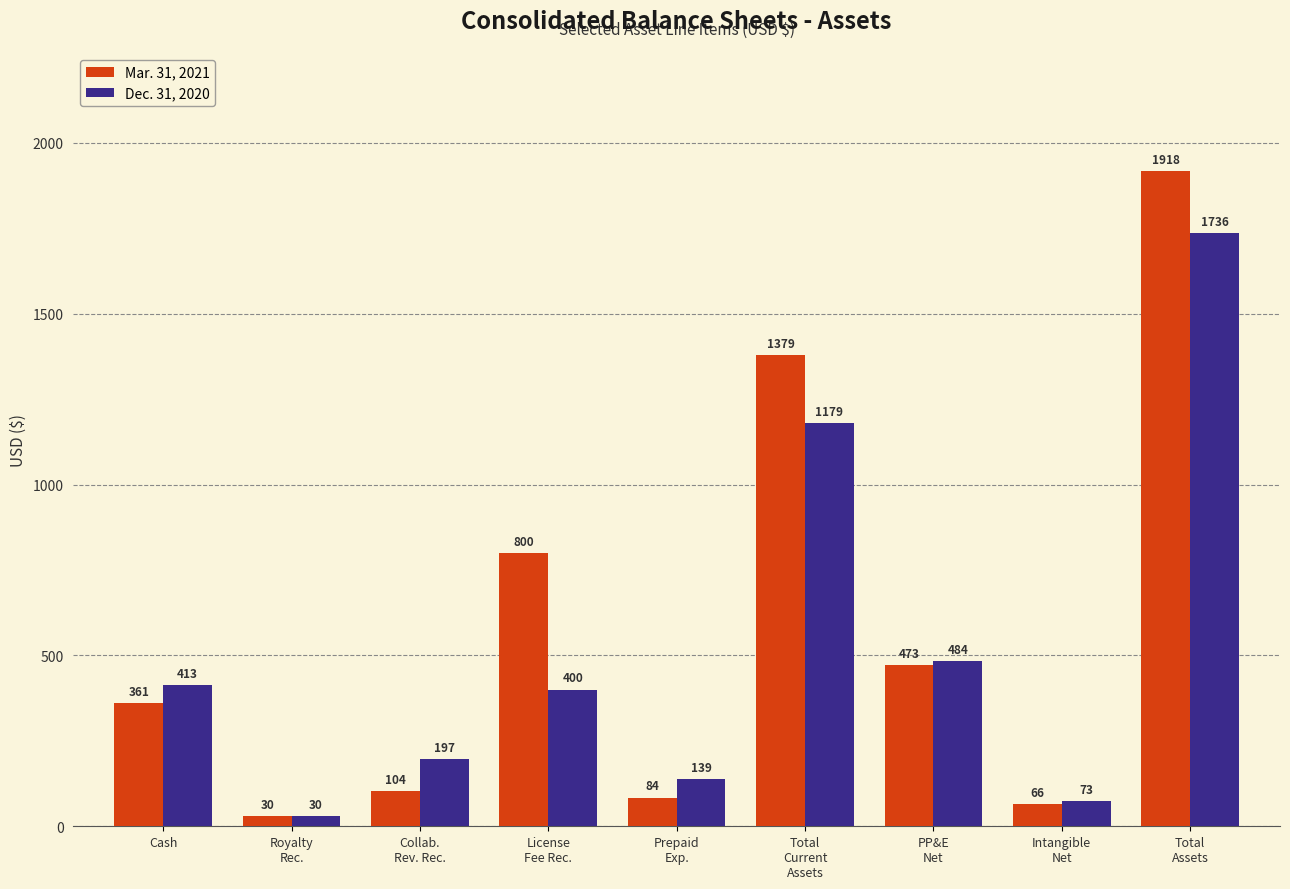

How many data points does each series have?

9